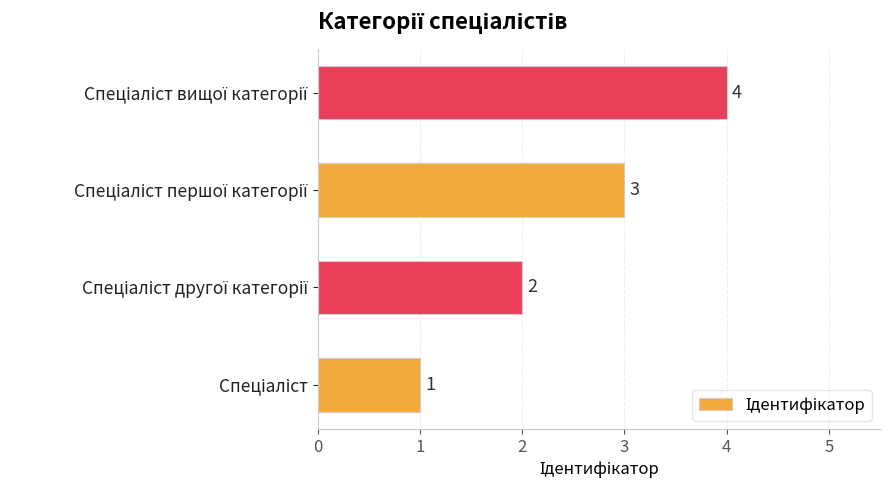

How many values are between 2 and 4?

3